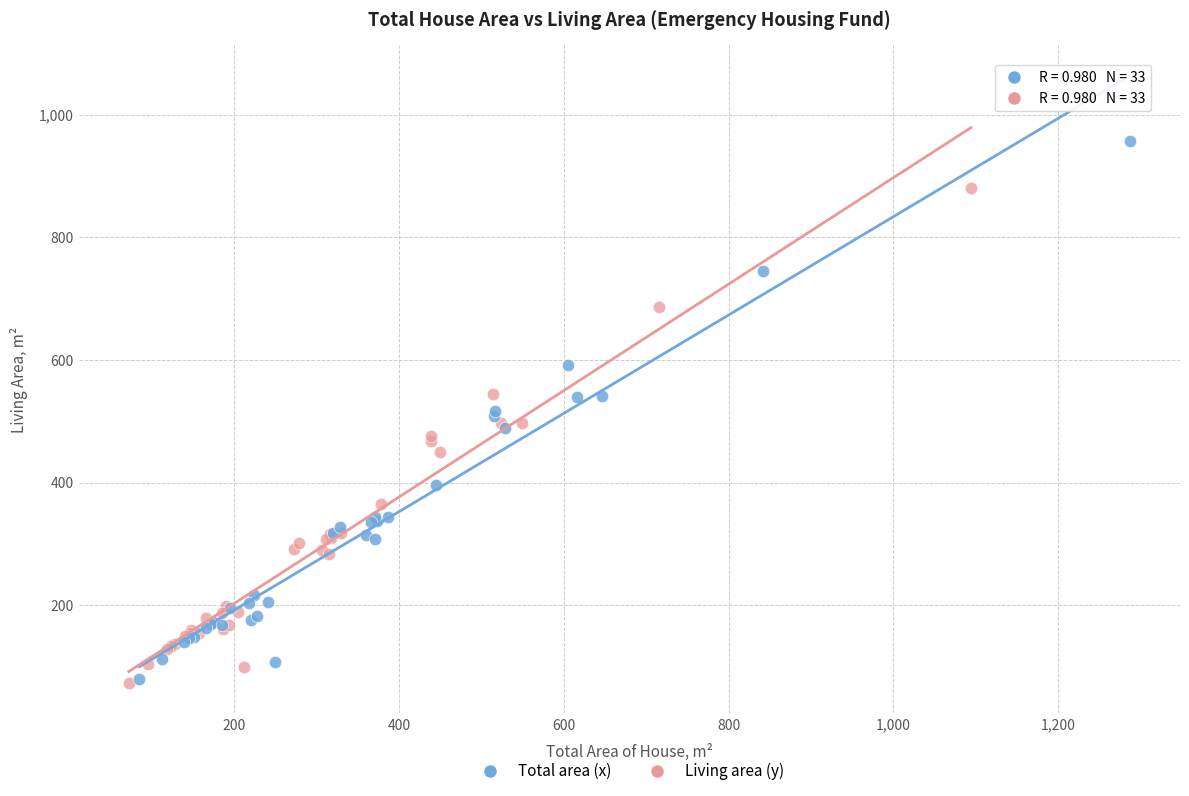

What are all the series names shown in the legend?

Total area (x), Living area (y)